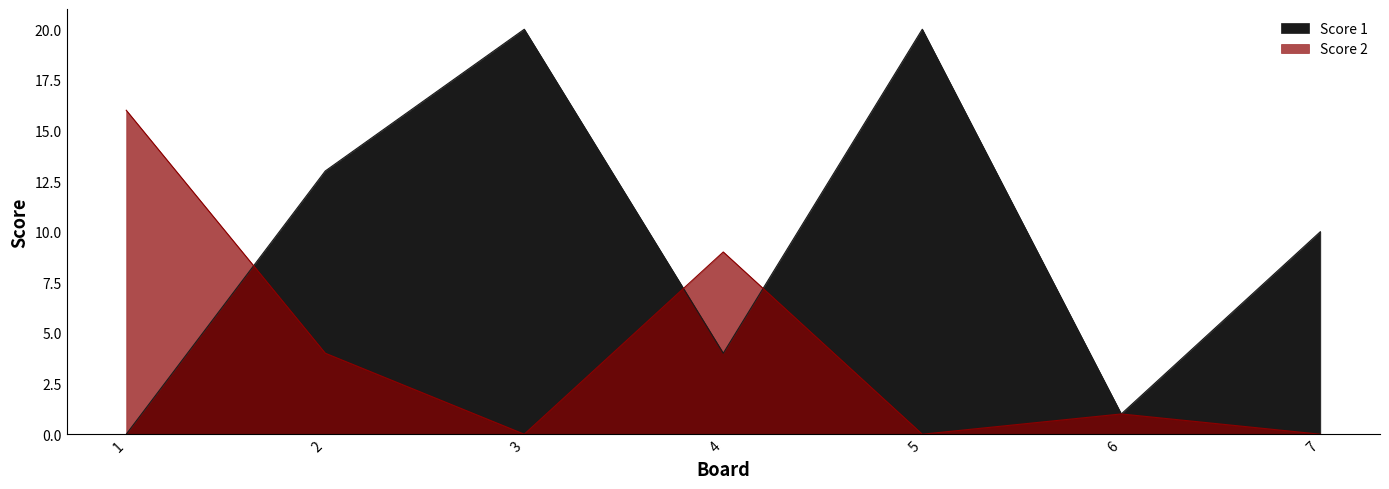

What is the average value of the Score 2 series?

4